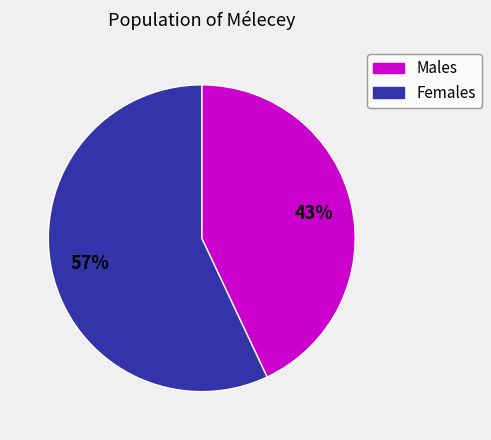

How many segments does this pie chart have?

2